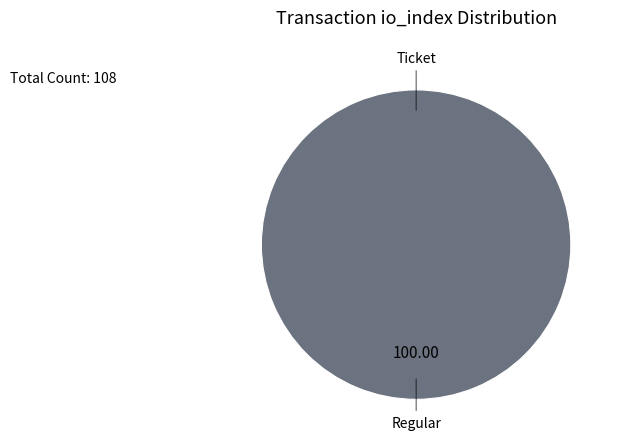

Is Ticket the majority of the pie?

No